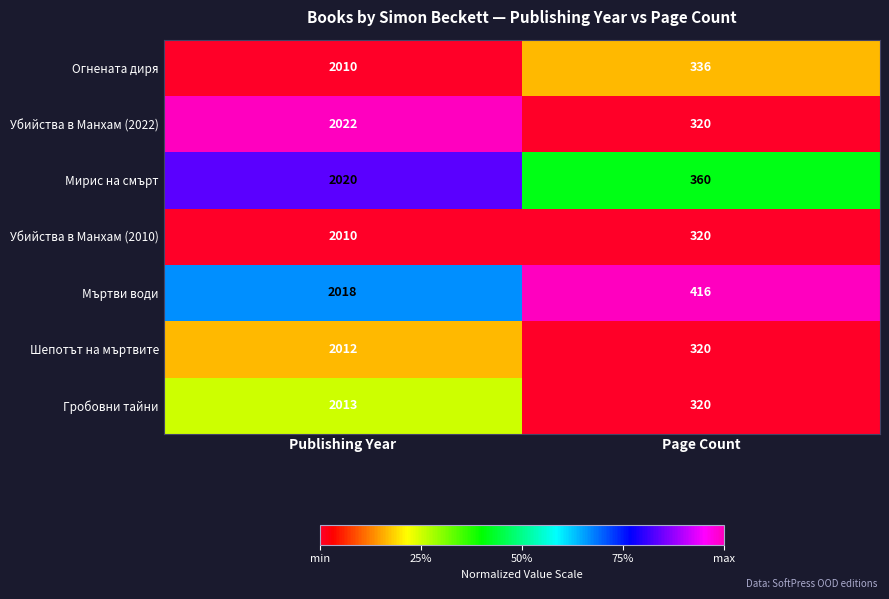

The Огнената диря series shows 336 at Page Count. True or false?

True